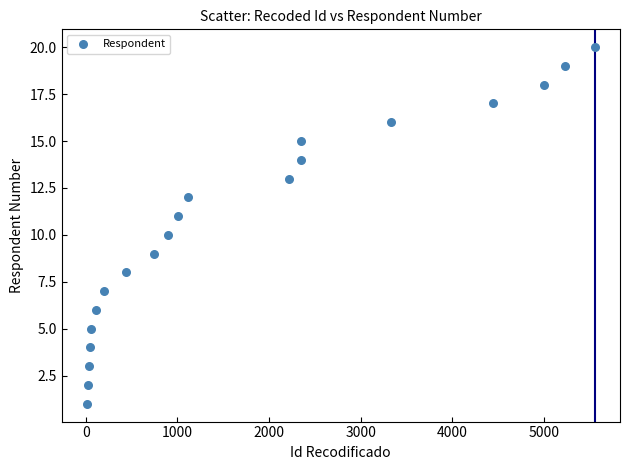

What is the range of Y values (max minus min)?

19